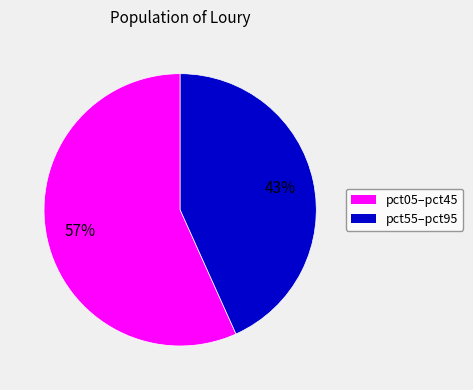

To the nearest percent, what is the average slice percentage?

50%